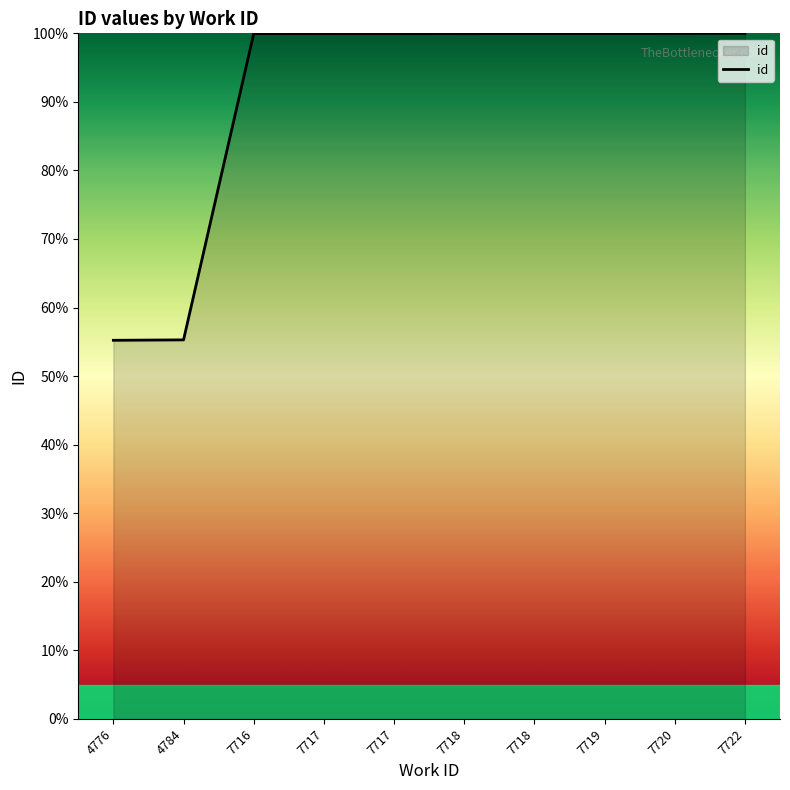

True or false: the data shows 100.0 at 7717.

True